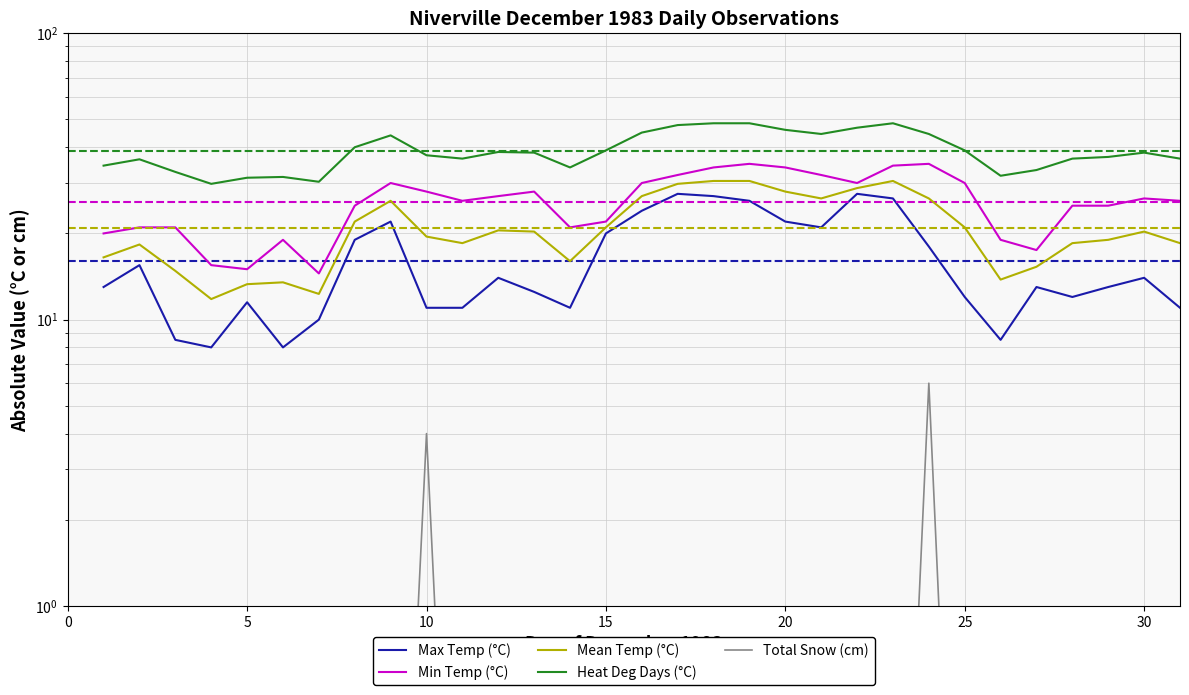

What are all the series names shown in the legend?

Max Temp (°C), Min Temp (°C), Mean Temp (°C), Heat Deg Days (°C), Total Snow (cm)